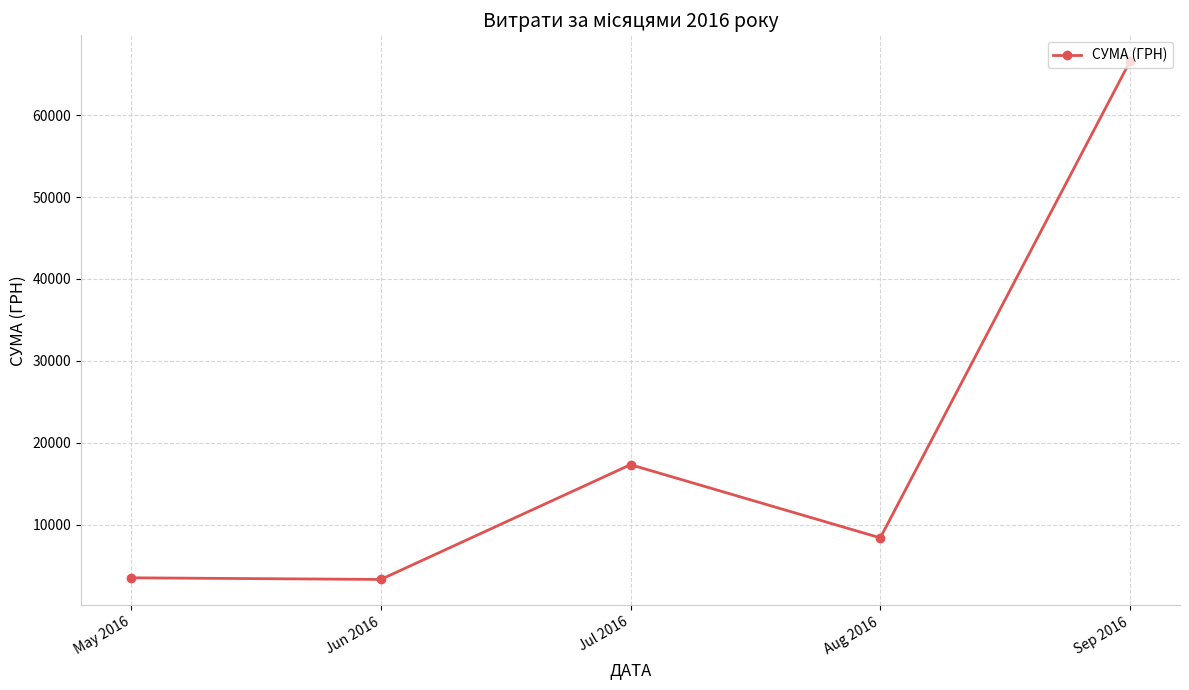

The chart shows a value of 9694.5 at Jul 2016. True or false?

False